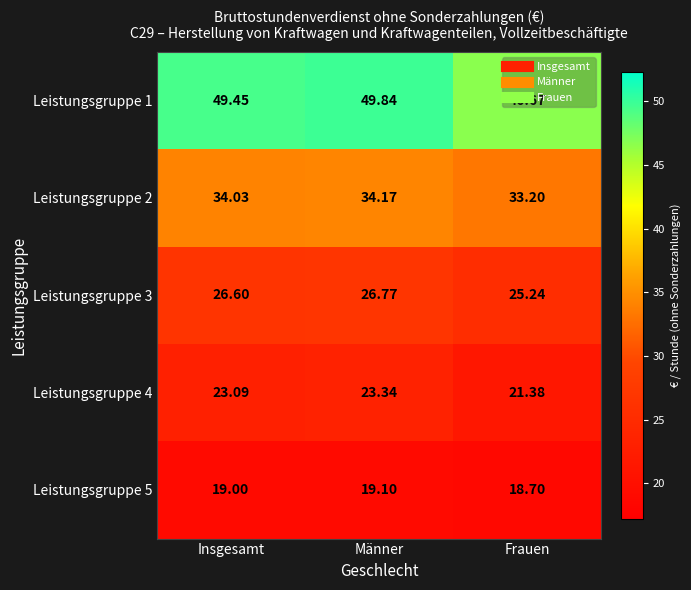

Where is Leistungsgruppe 3 nearest to the value 26?

Insgesamt